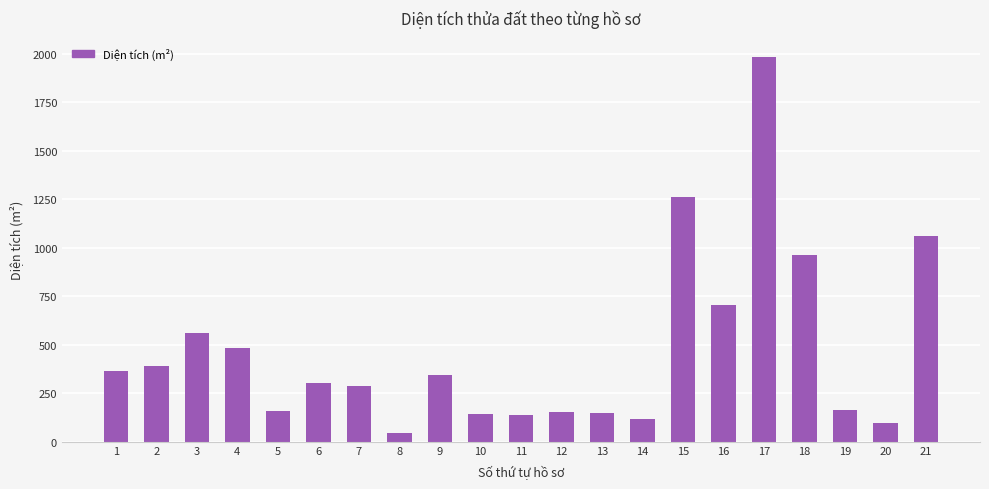

Approximately how many times larger is the value at 17 compared to 5?

12.4